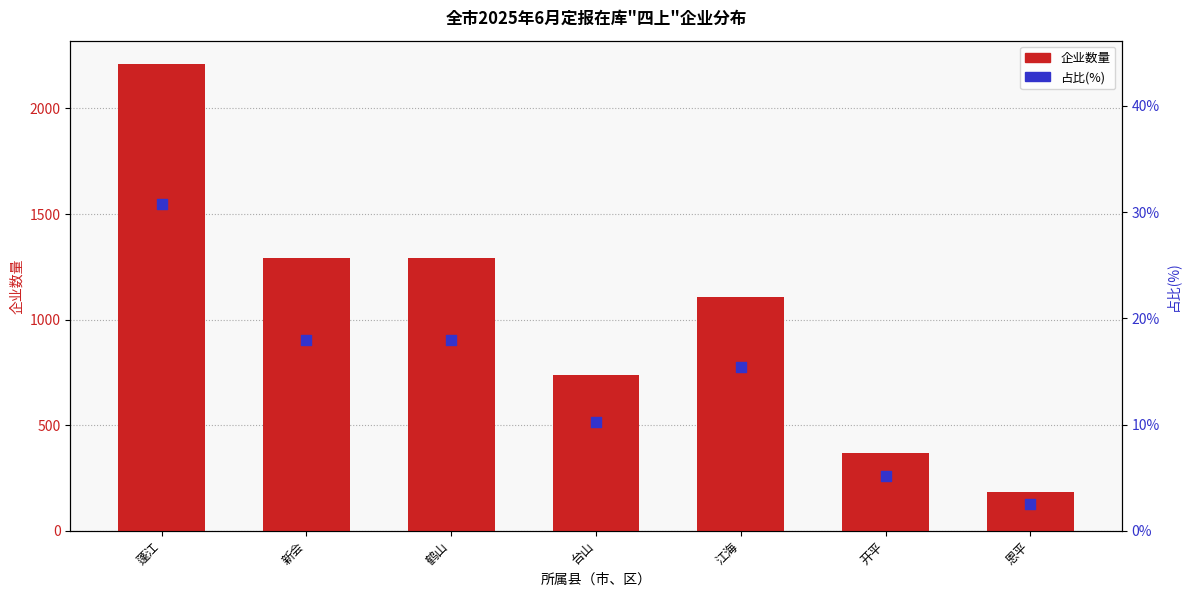

At which category is the sum across all series the highest?

蓬江